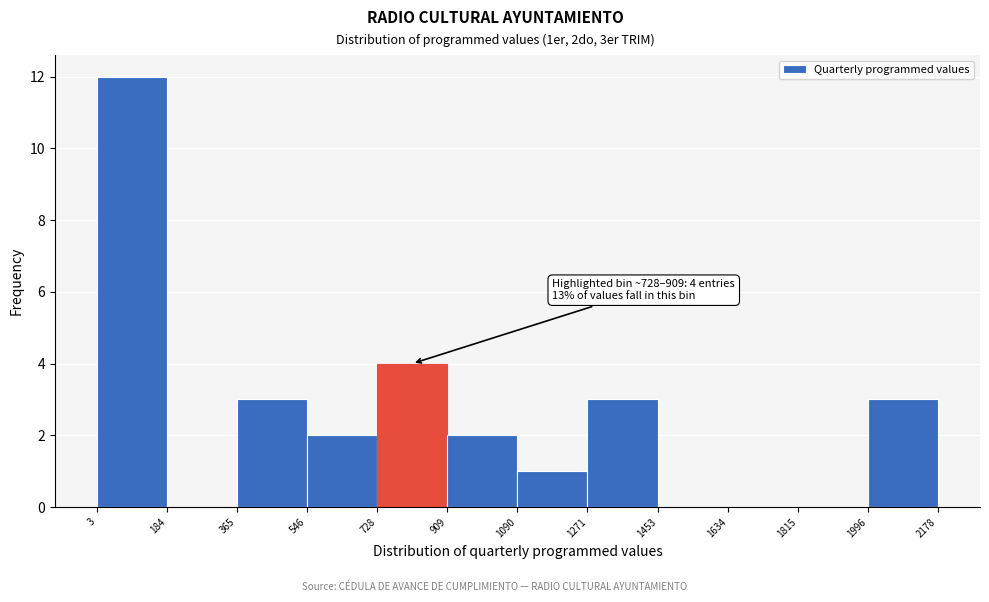

Which range on the x-axis has the tallest bar?

3 to 184